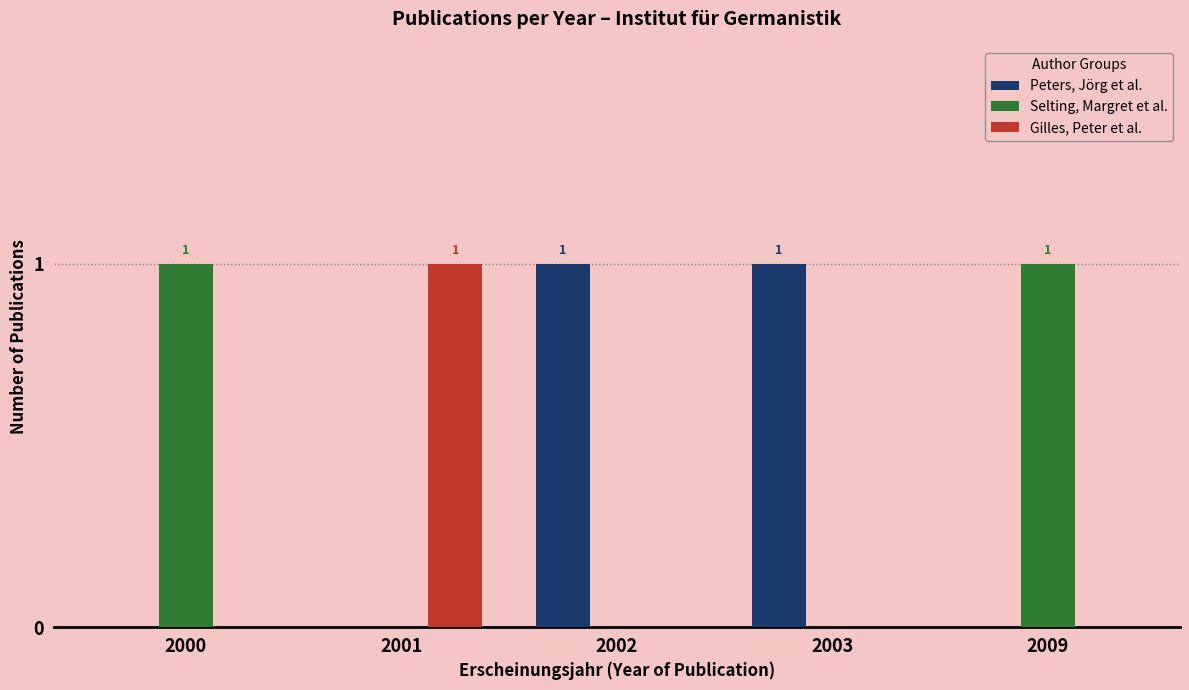

Reading left to right, extract all data points from this chart.

Peters, Jörg et al.: 0	0	1	1	0
Selting, Margret et al.: 1	0	0	0	1
Gilles, Peter et al.: 0	1	0	0	0